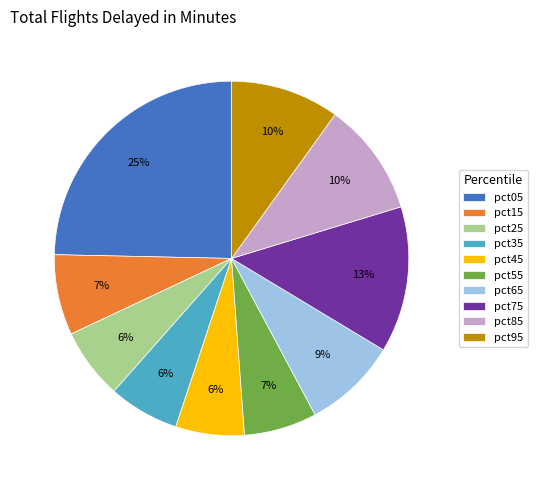

To the nearest percent, what is the difference between the pct65 and pct95 slice percentages?

1%